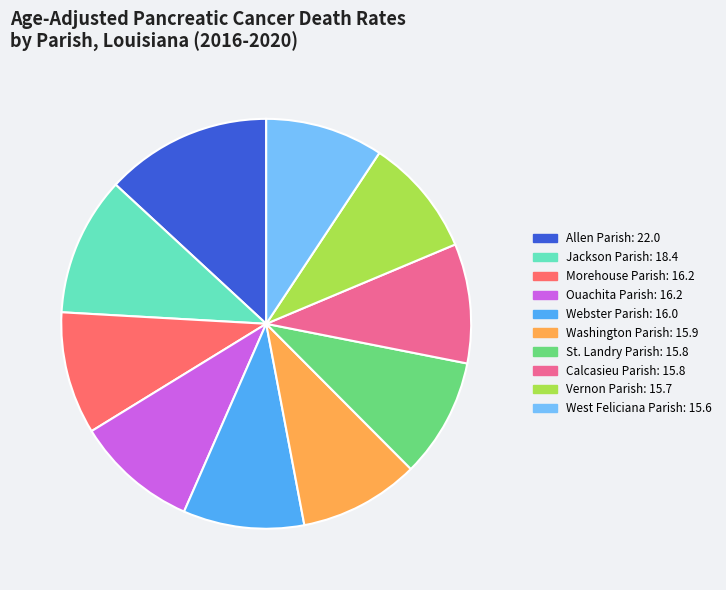

Does Morehouse Parish represent more than half of the total?

No